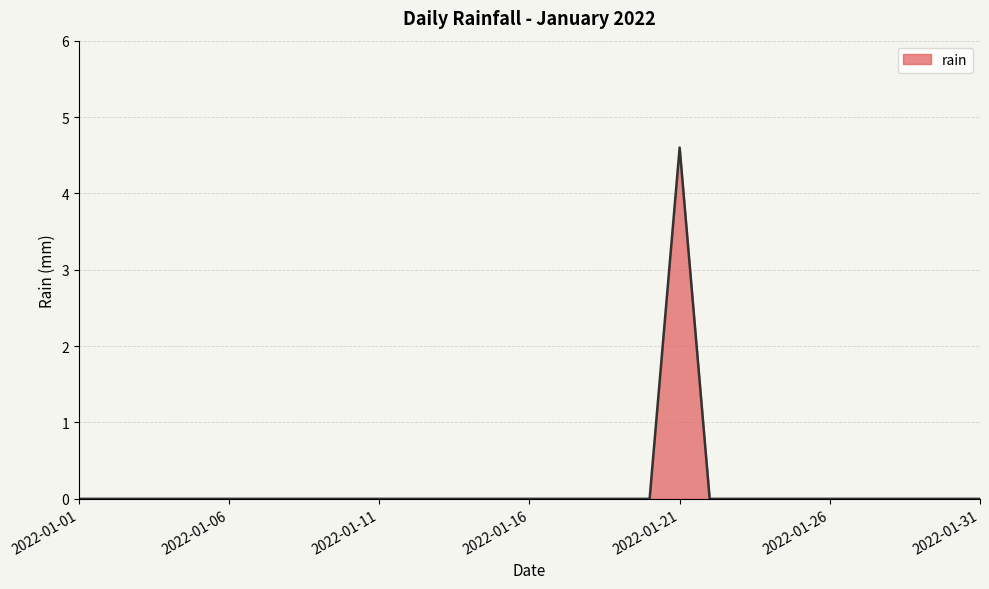

Does the chart display data point markers on the line(s)?

No